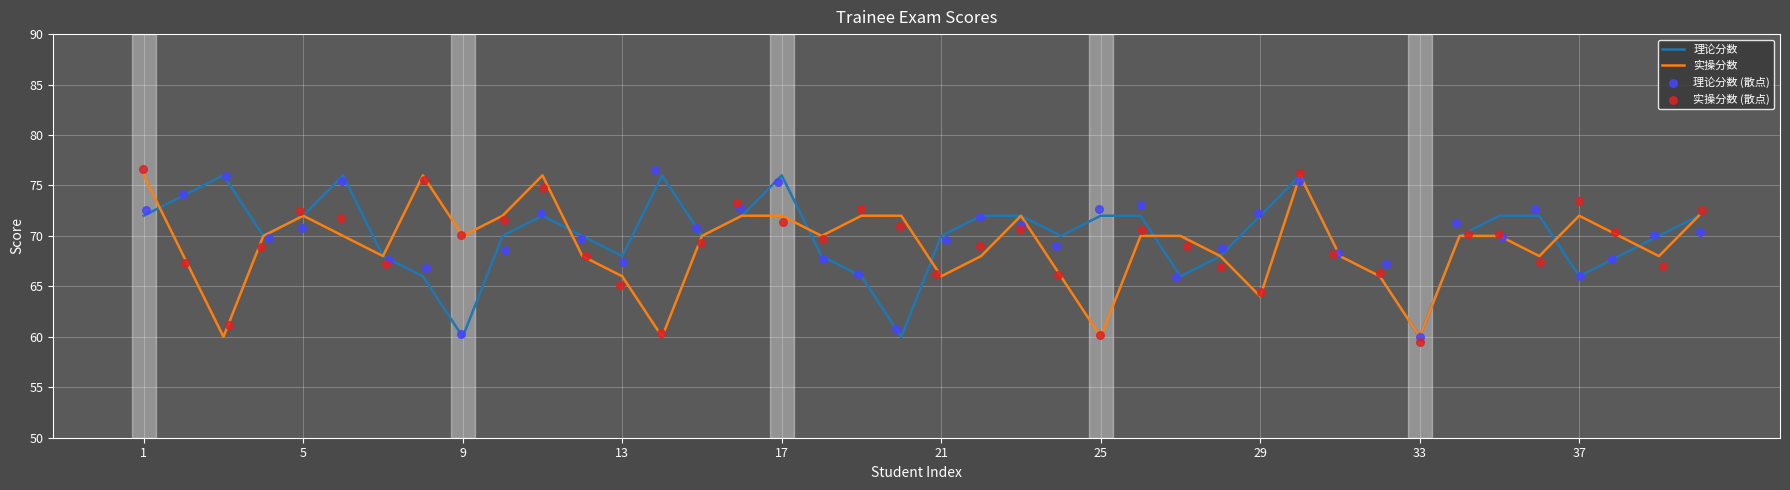

What is the minimum value for 实操分数?

60